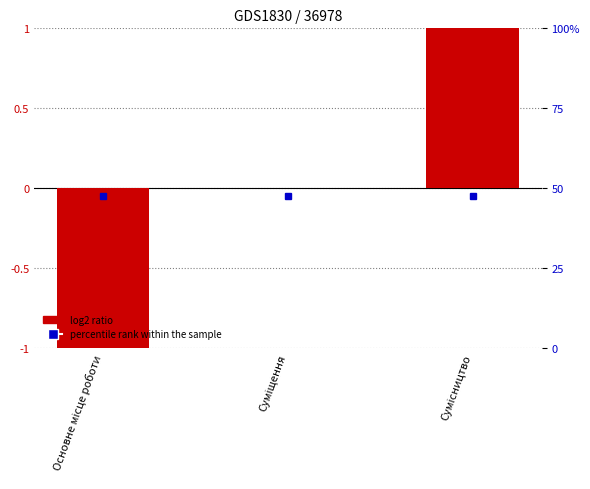

Reading right to left, what are all the values shown in this chart?

Сумісництво=1	Суміщення=0	Основне місце роботи=-1